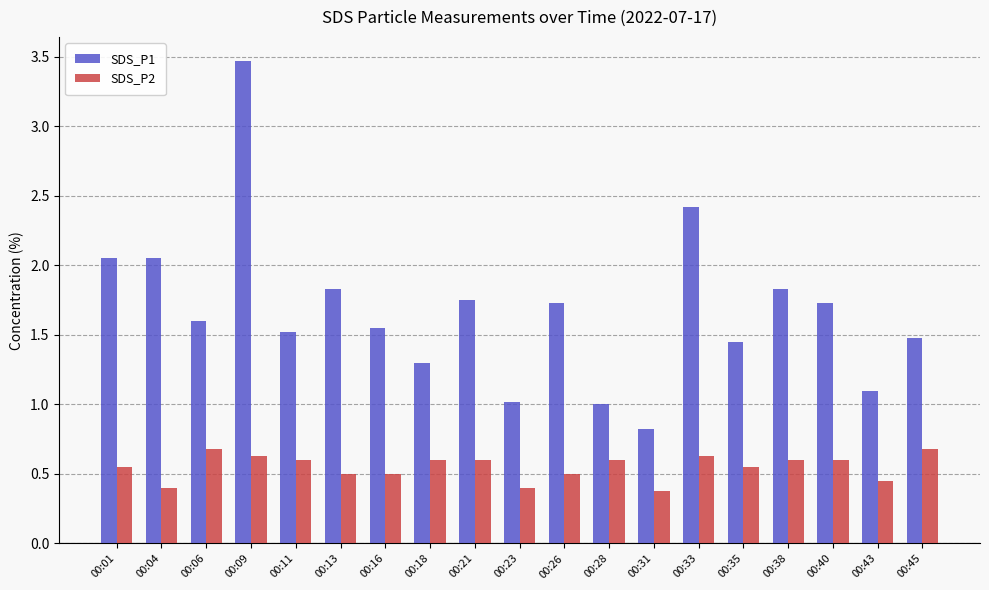

What is the difference between the SDS_P1 values at 00:43 and 00:31?

0.3